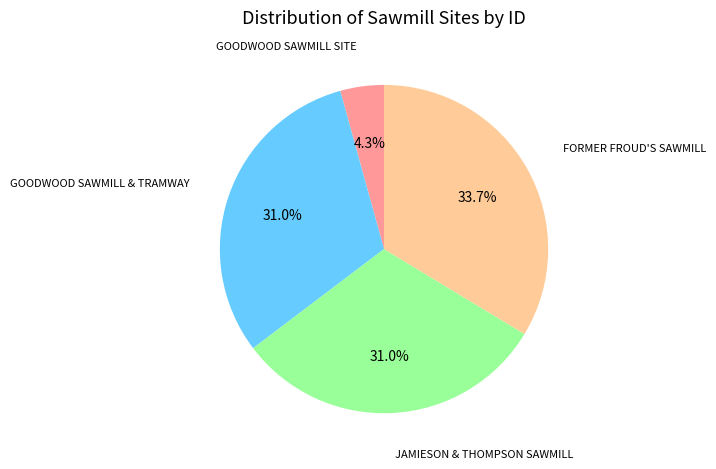

Does GOODWOOD SAWMILL SITE account for over 50% of the chart?

No